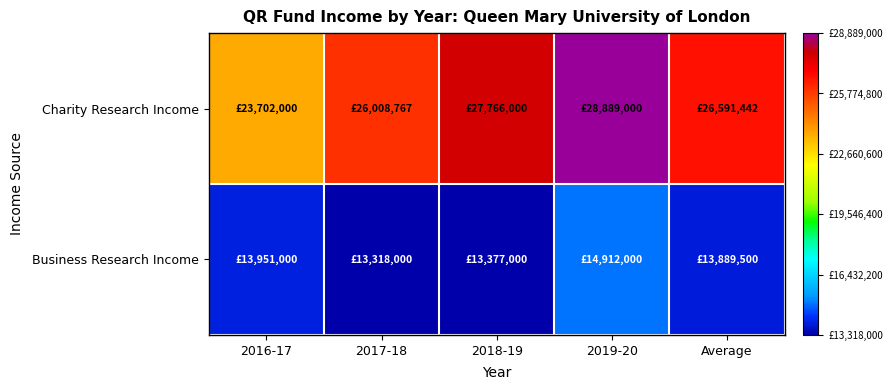

Which series changed the most between 2016-17 and 2019-20?

Charity Research Income